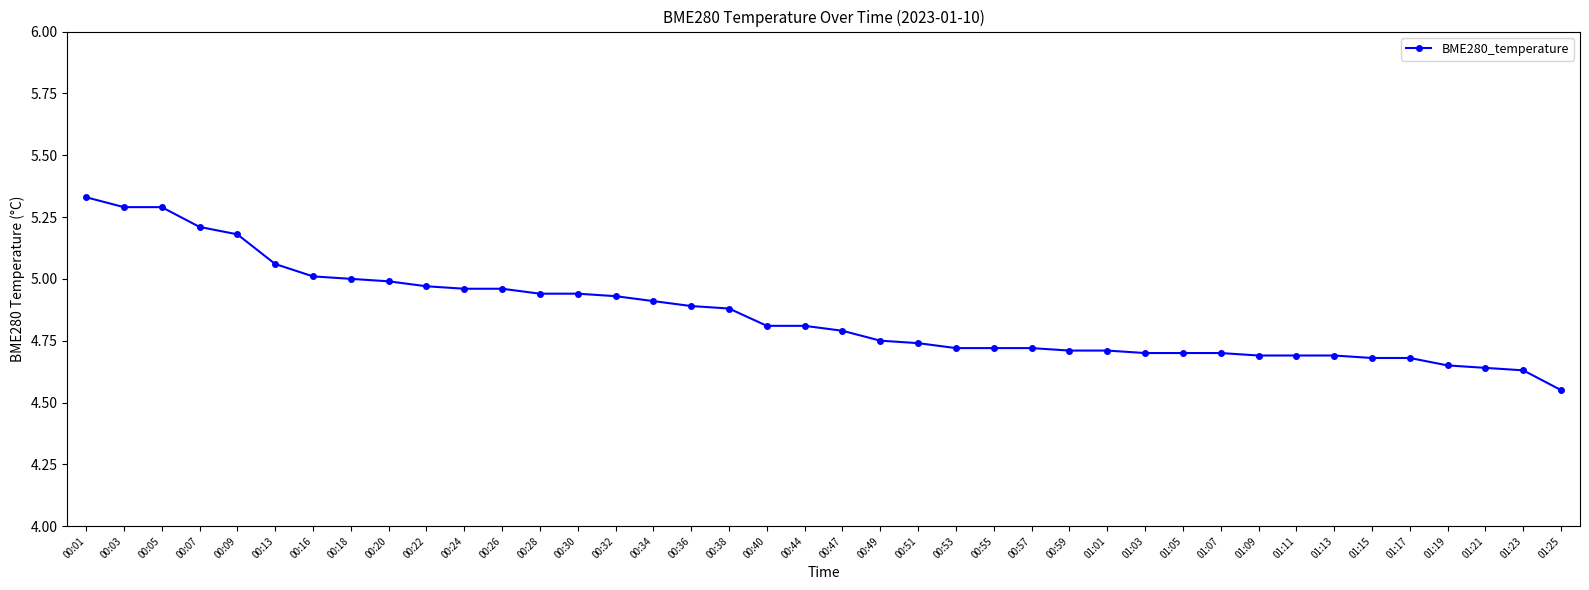

Where is the data nearest to the value 4?

01:25